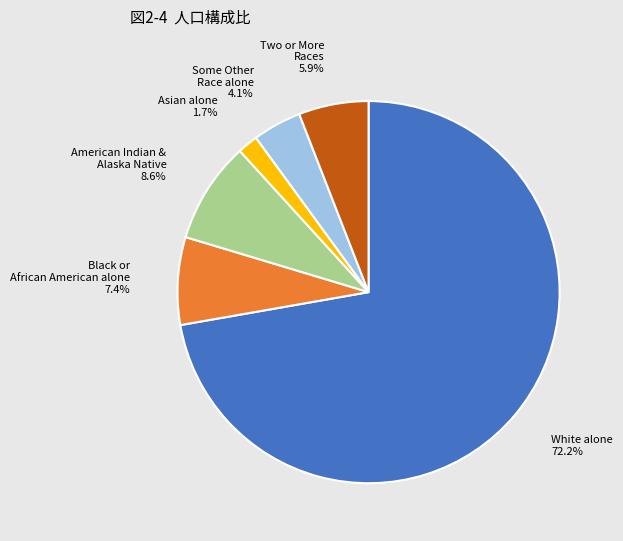

Which slice is the smallest?

Asian alone